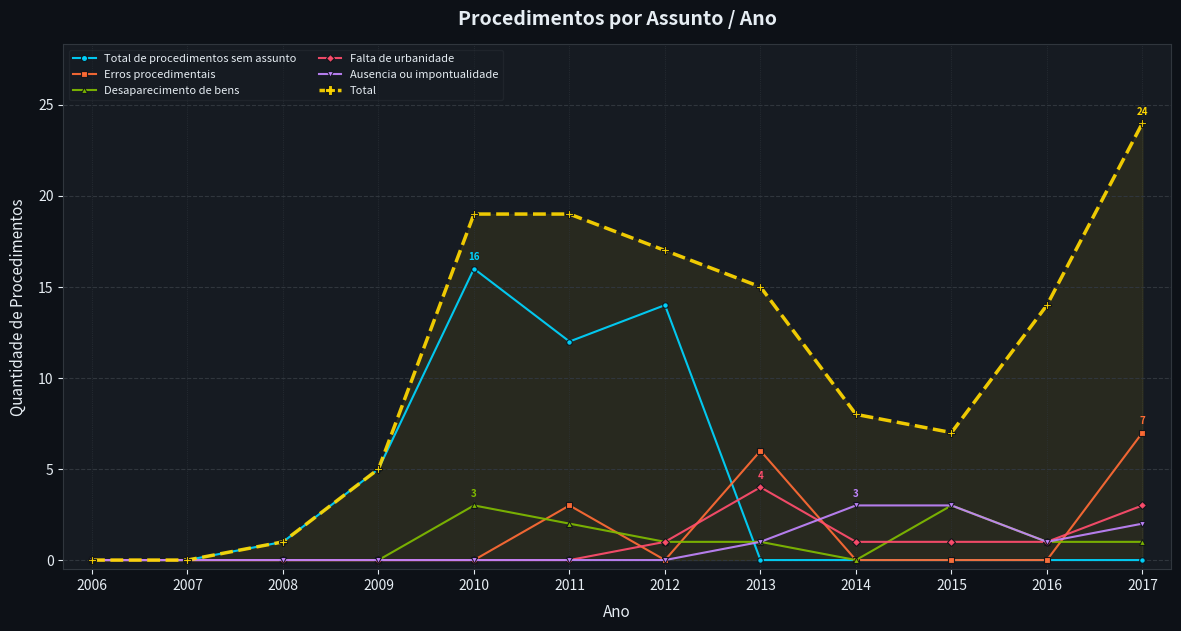

What is the spread (max minus min) of values at 2009?

5